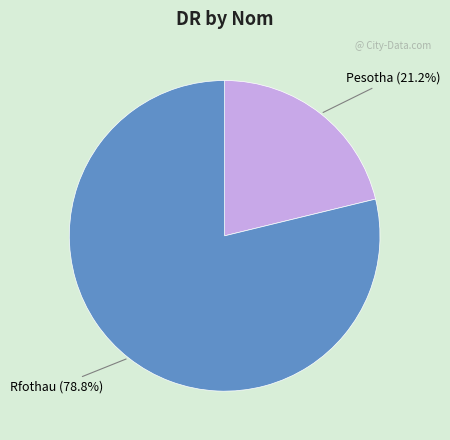

To the nearest percent, what portion does Rfothau represent?

79%